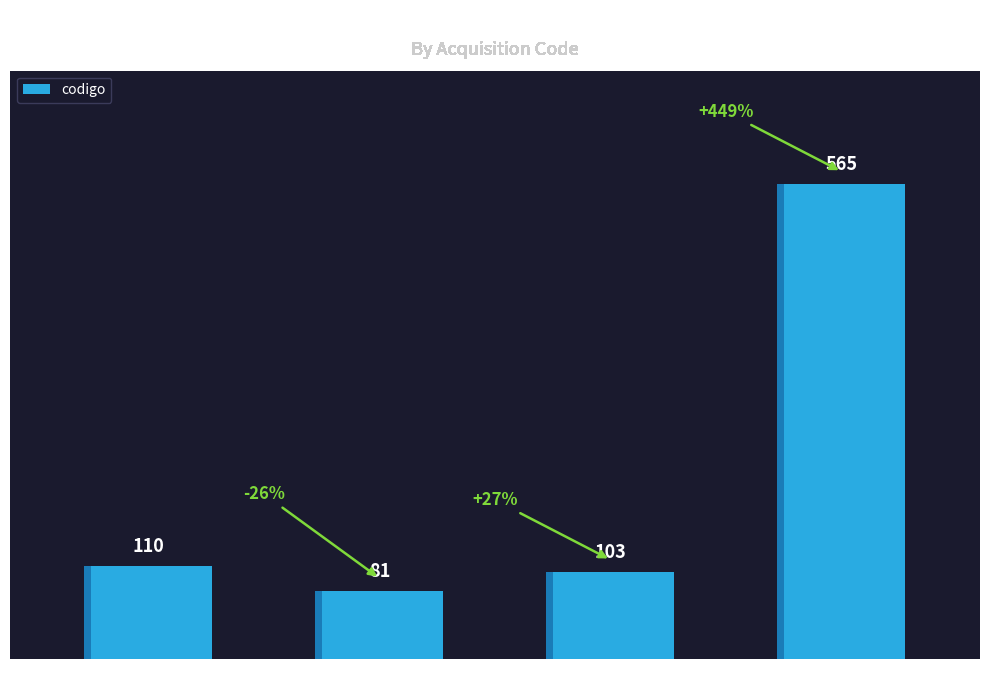

Is it true that the value at PREADJUDICACION is 206?

False